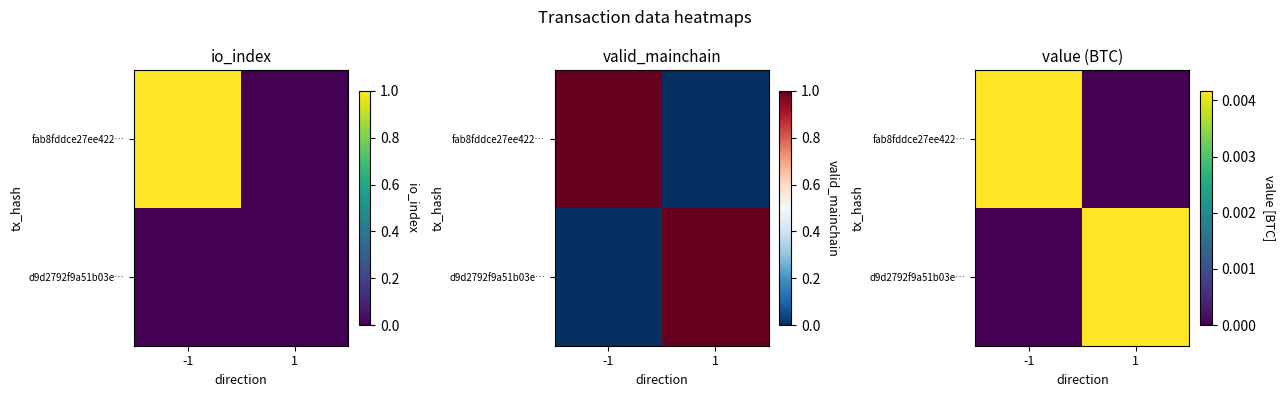

How many distinct data groups are displayed?

2